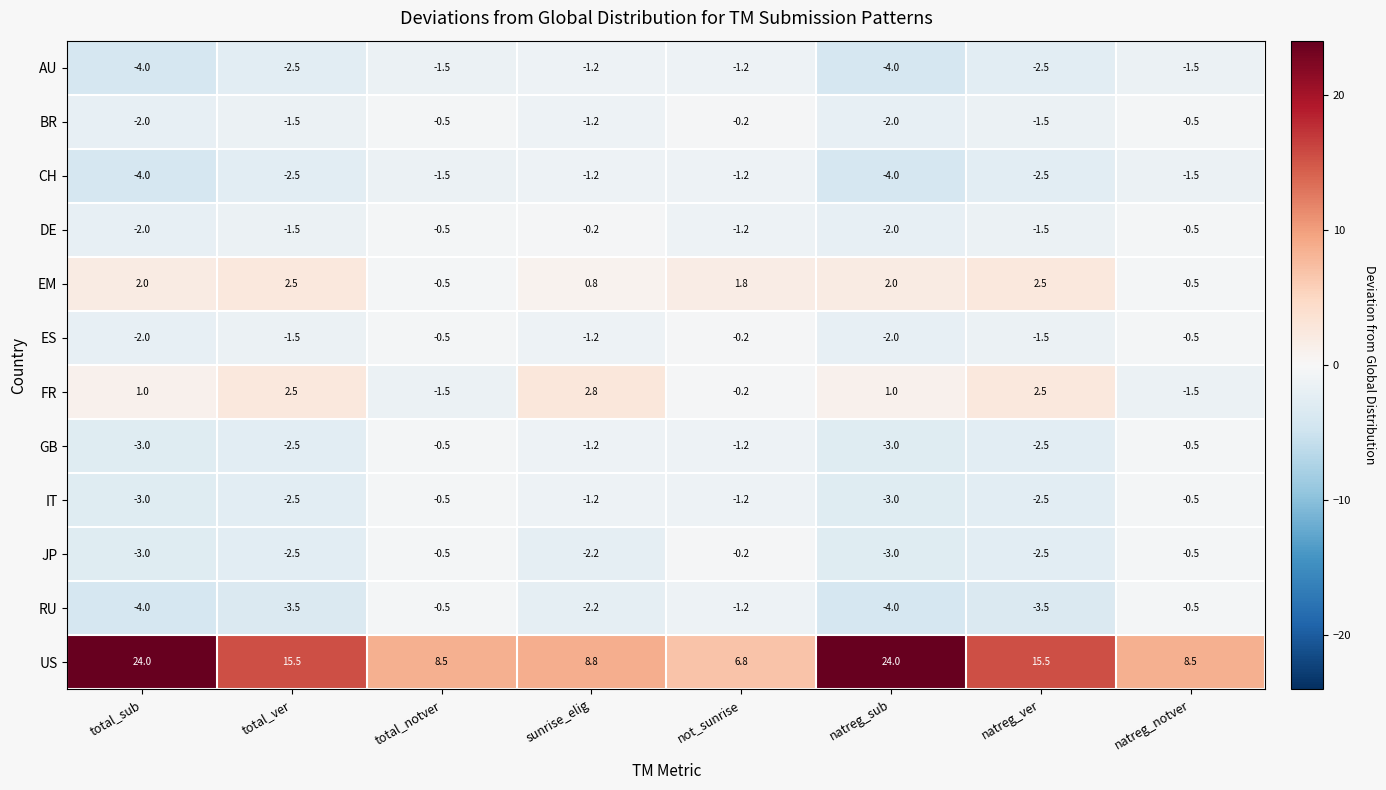

Which series changed the most between total_sub and natreg_ver?

US